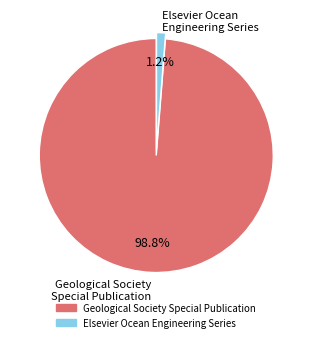

Which slice represents more than half of the pie?

Geological Society Special Publication